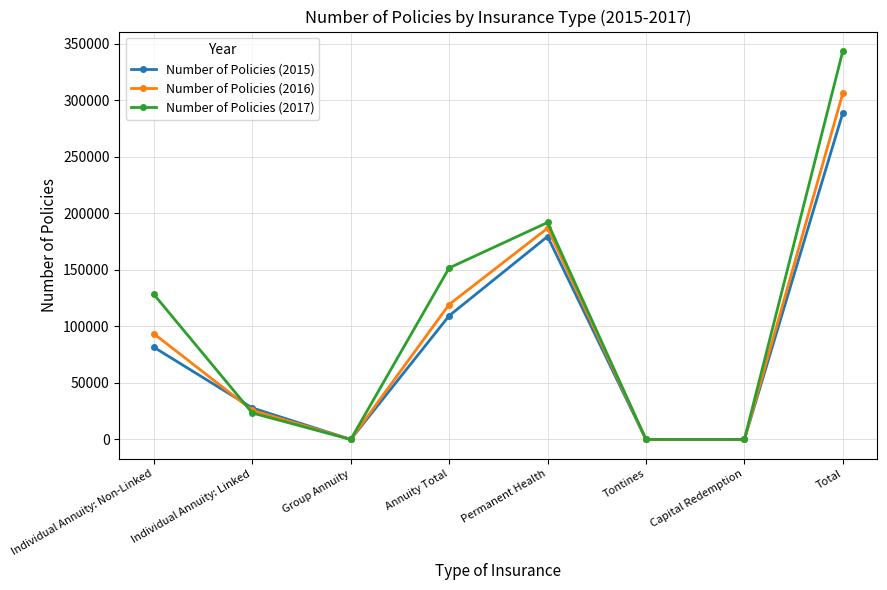

Between which two adjacent categories do Number of Policies (2017) and Number of Policies (2016) first intersect?

Individual Annuity: Non-Linked and Individual Annuity: Linked